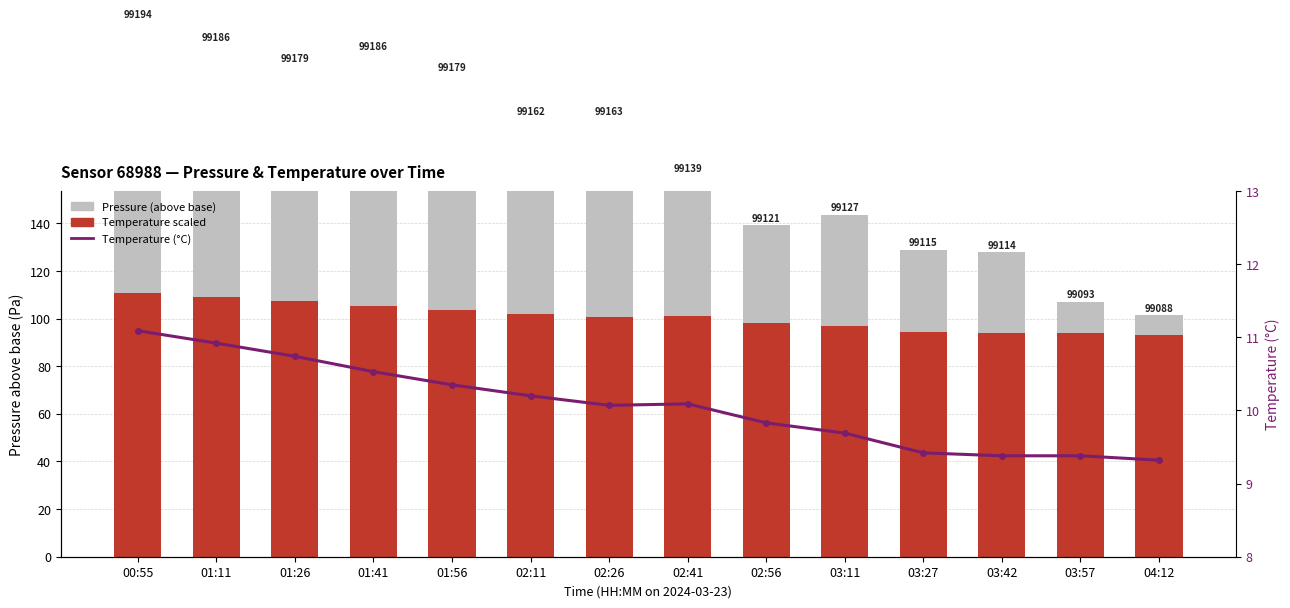

Is it true that pressure (upper) equals 30.0 at 01:11?

False